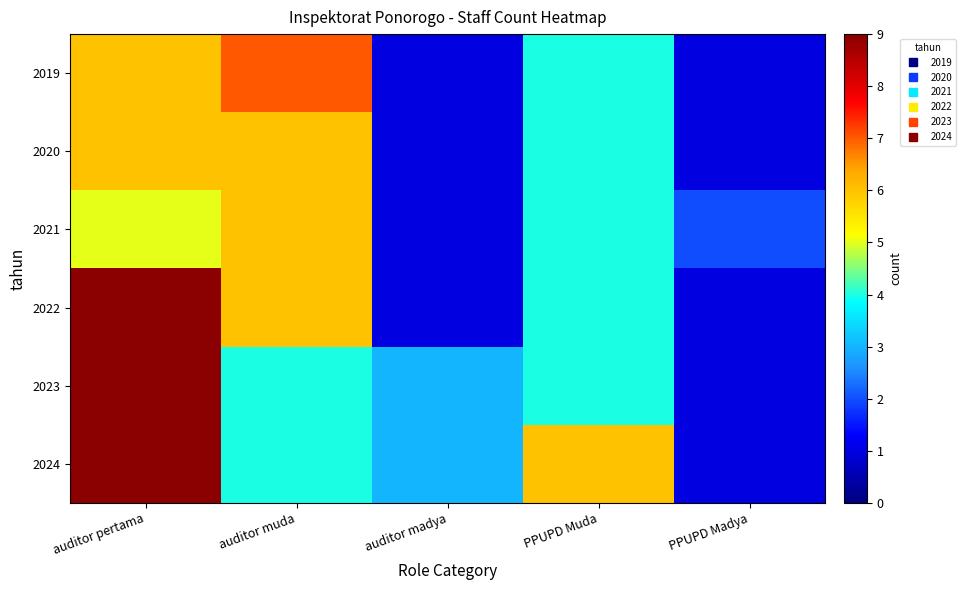

Which has a higher value, auditor pertama or PPUPD Muda?

auditor pertama